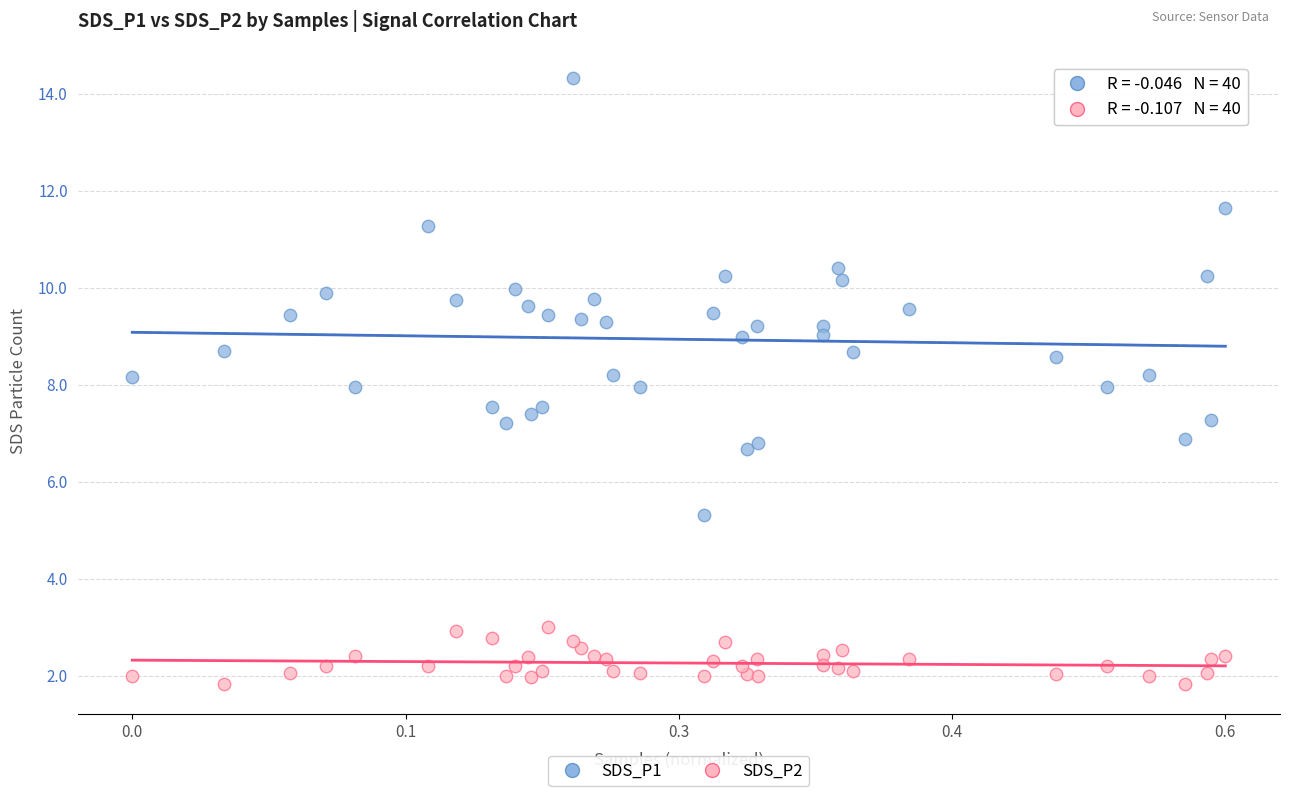

Which series contains the highest Y value?

SDS_P1